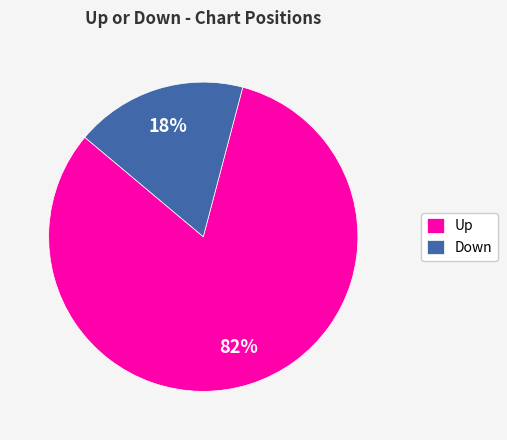

To the nearest percent, what is the average slice percentage?

50%